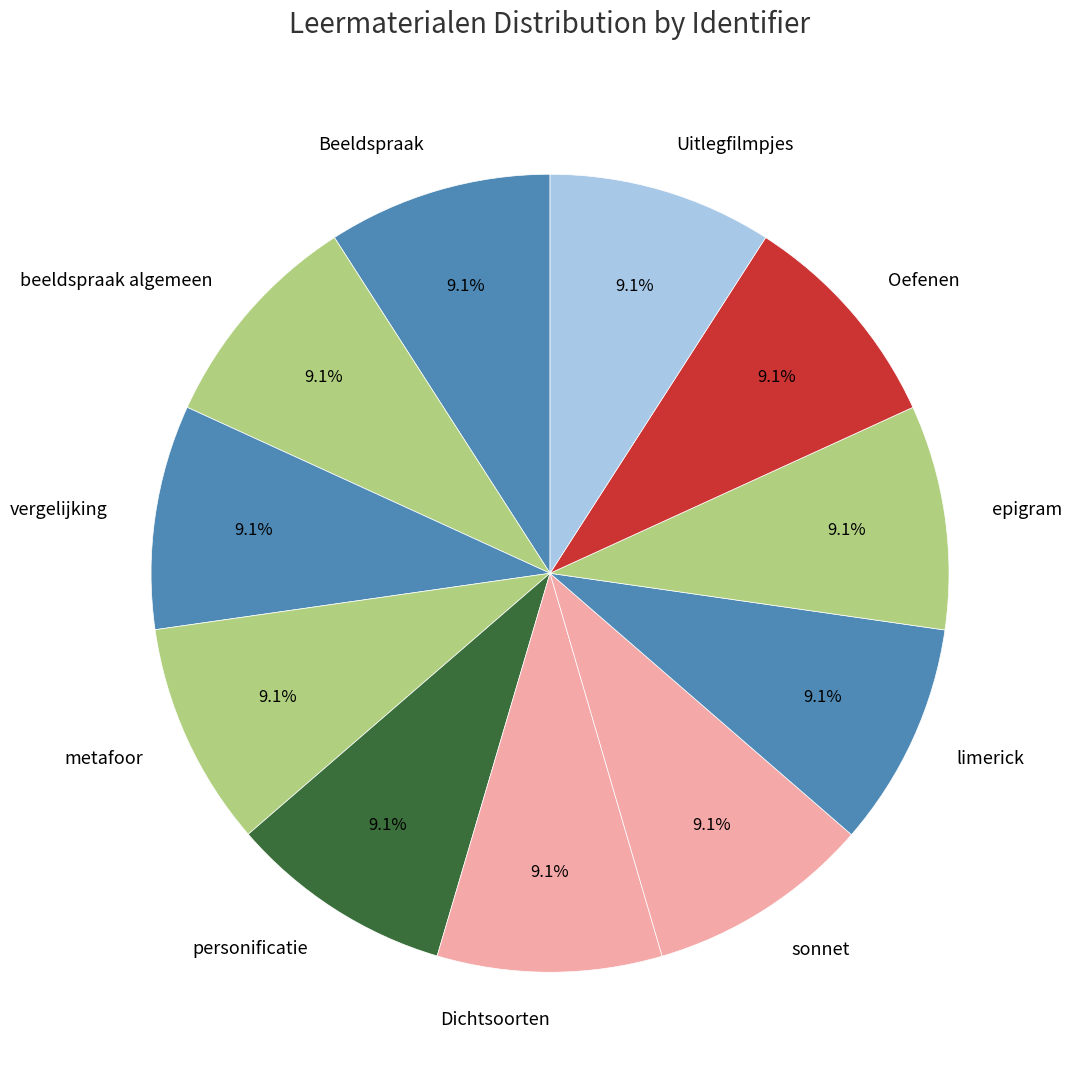

To the nearest percent, what is the average slice percentage?

9%